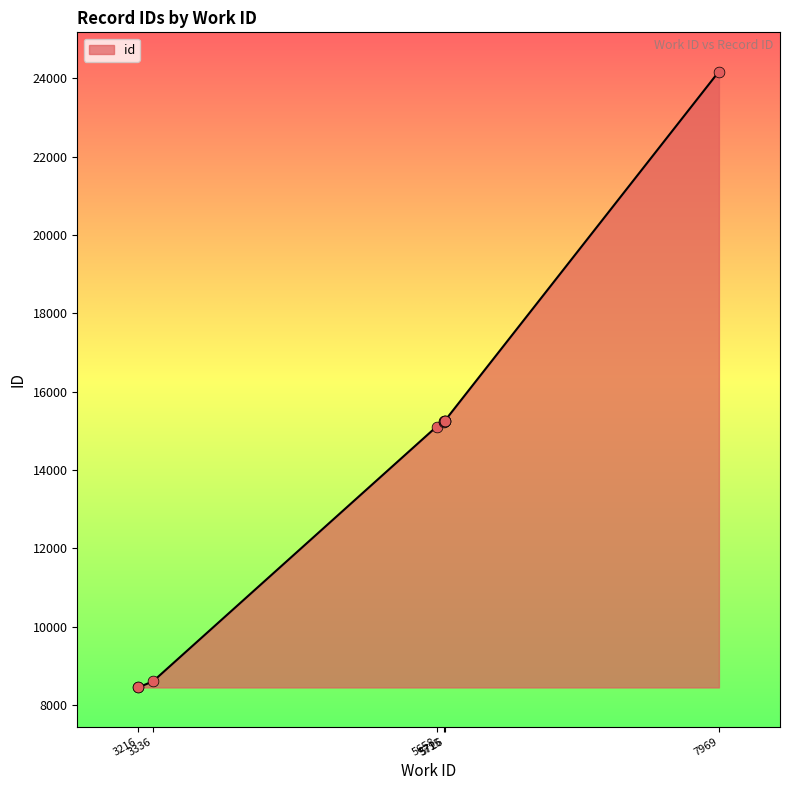

Approximately how many times larger is the value at 5715 compared to 5726?

1.0